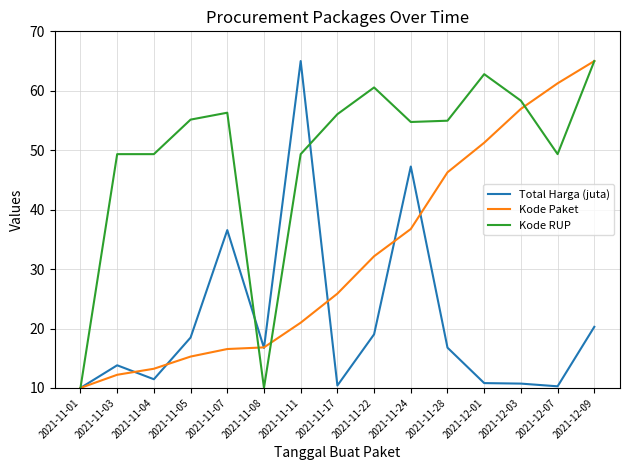

What is the sum of all Kode Paket values?

480.6